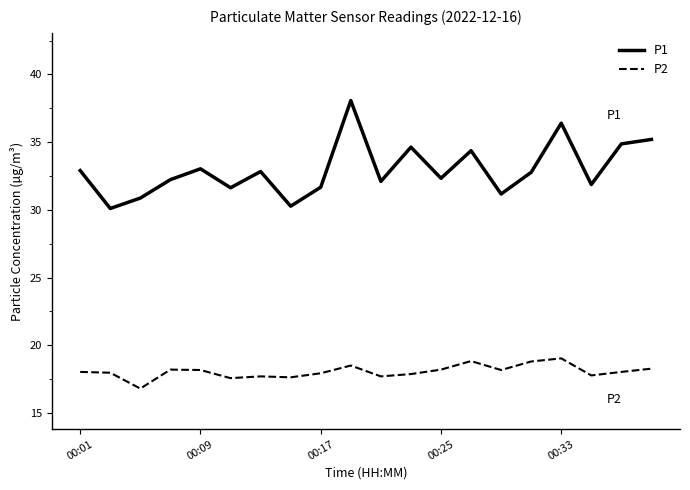

True or false: P1 has more than 1 points higher than both neighbors.

True